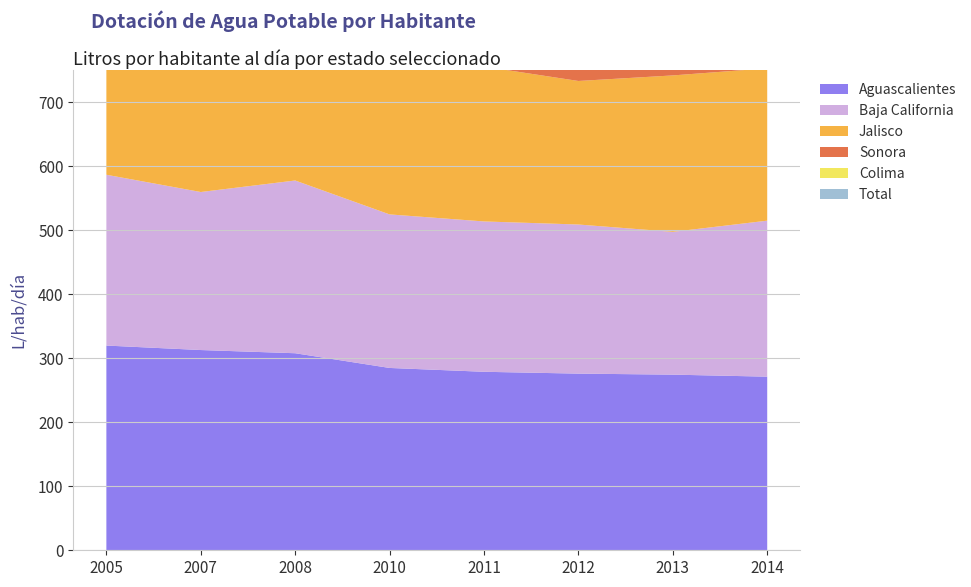

What are all the series names shown in the legend?

Aguascalientes, Baja California, Jalisco, Sonora, Colima, Total